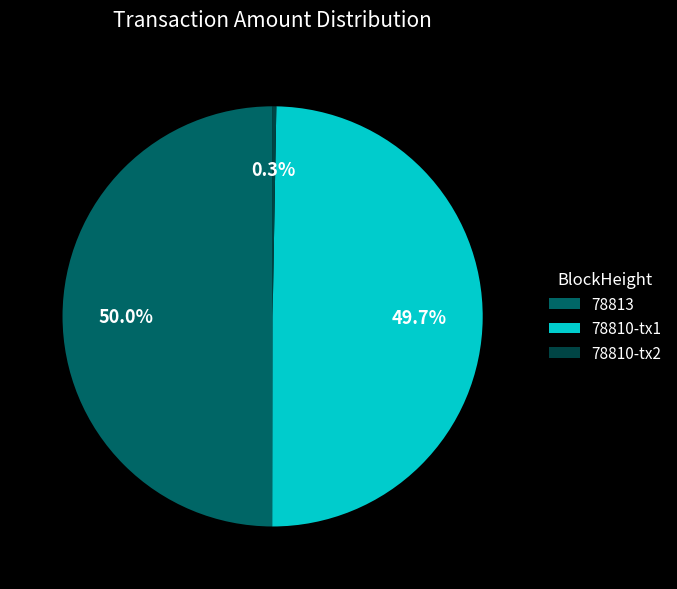

Is 78810-tx2 the majority of the pie?

No